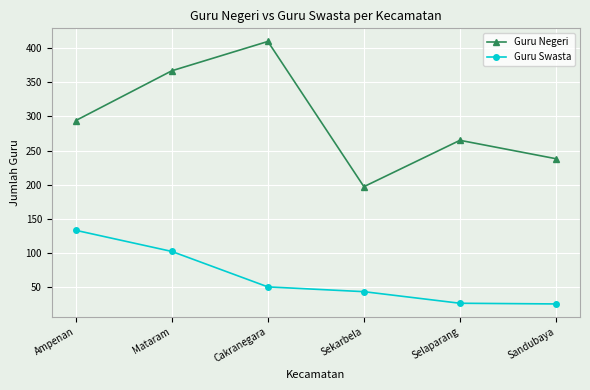

At which category is the sum across all series the highest?

Mataram